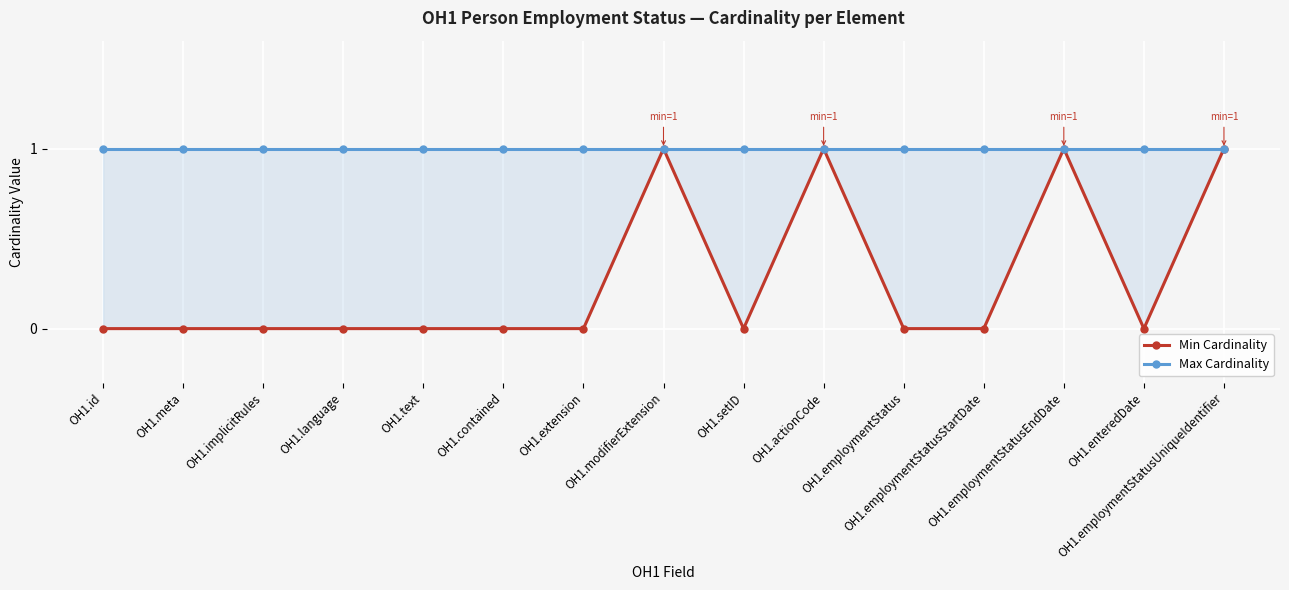

The Min Cardinality series shows 1 at OH1.extension. True or false?

False